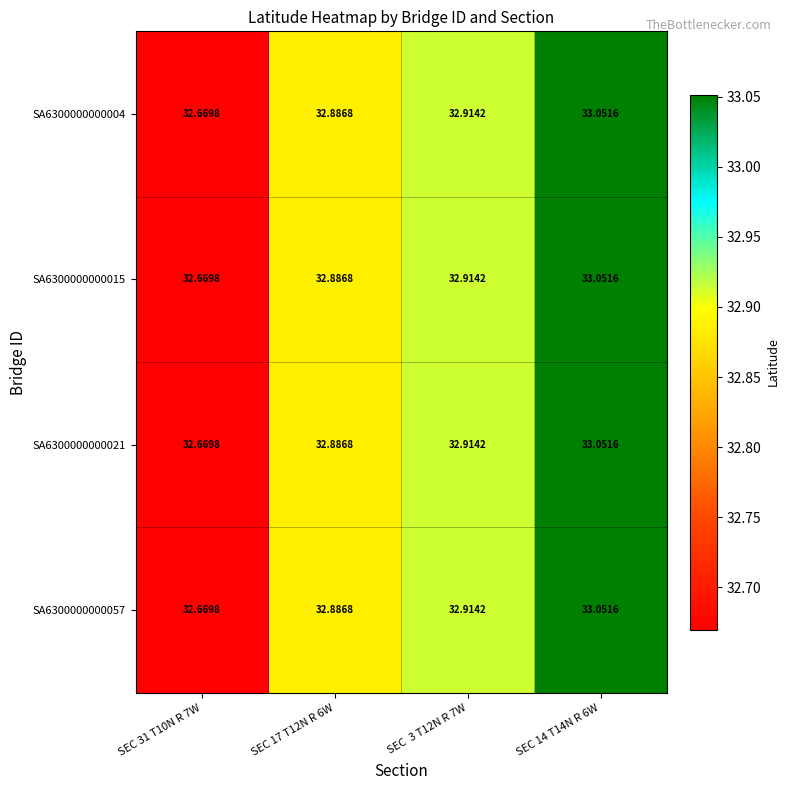

At how many categories does at least one series exceed 32?

4